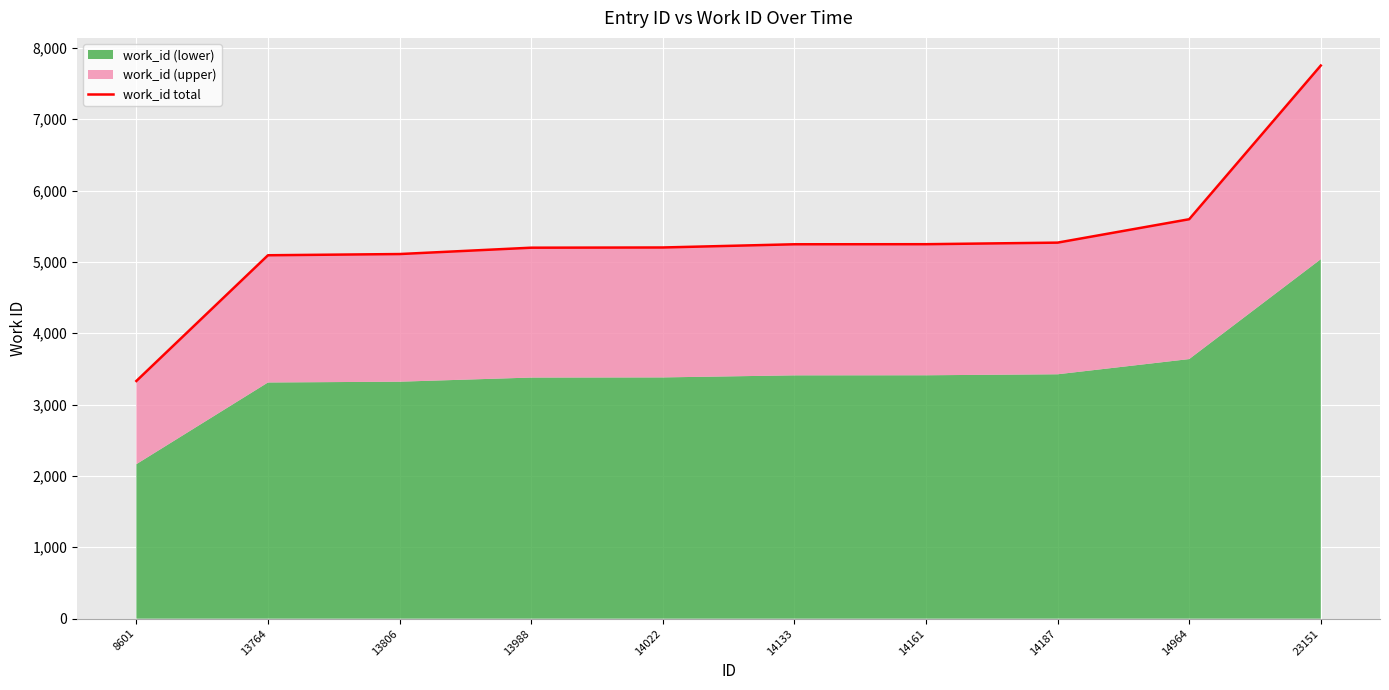

True or false: the data shows 3041 at 14161.

False